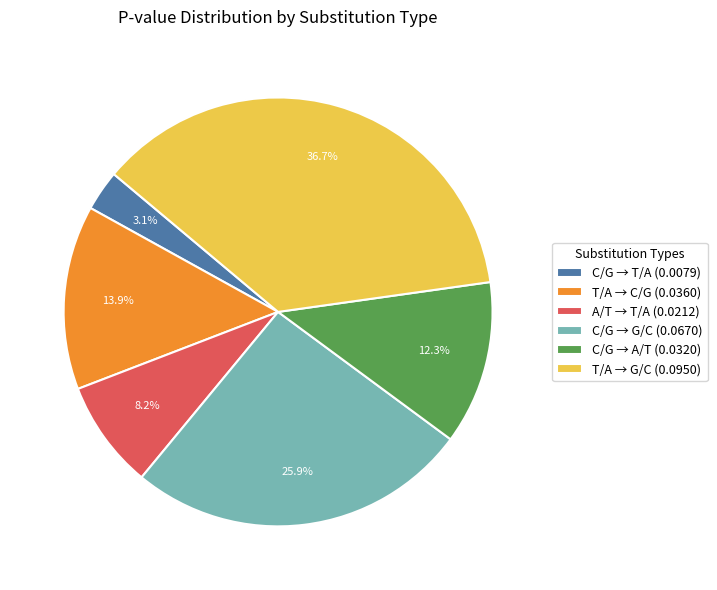

True or false: C/G → A/T accounts for 12% of the total.

True